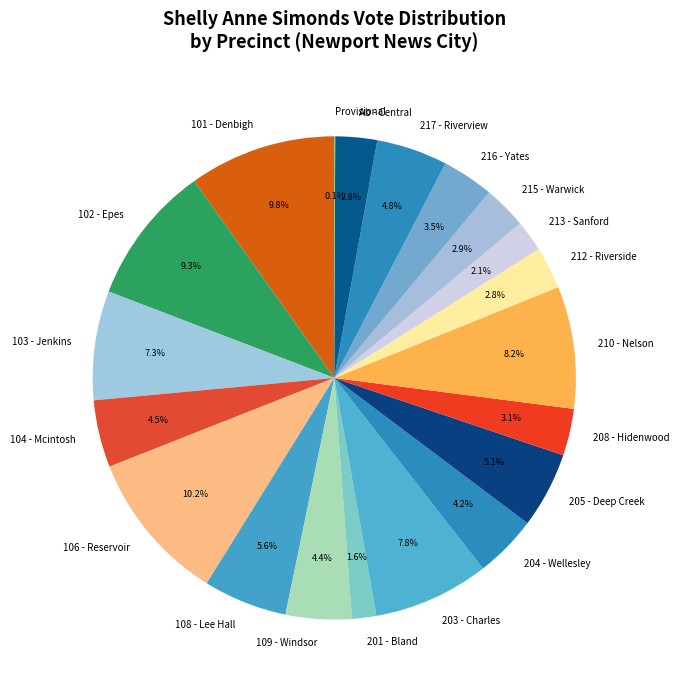

Does any single category account for the majority?

No